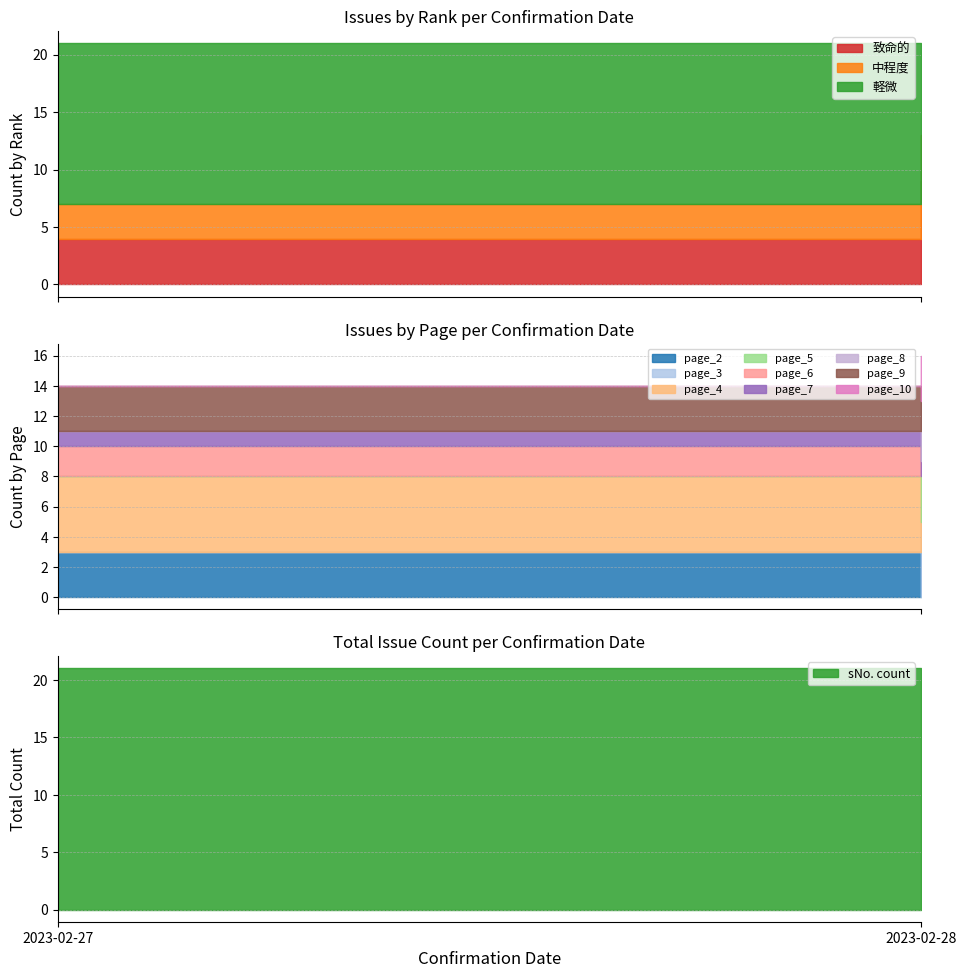

At which category is the sum across all series the highest?

2023-02-27